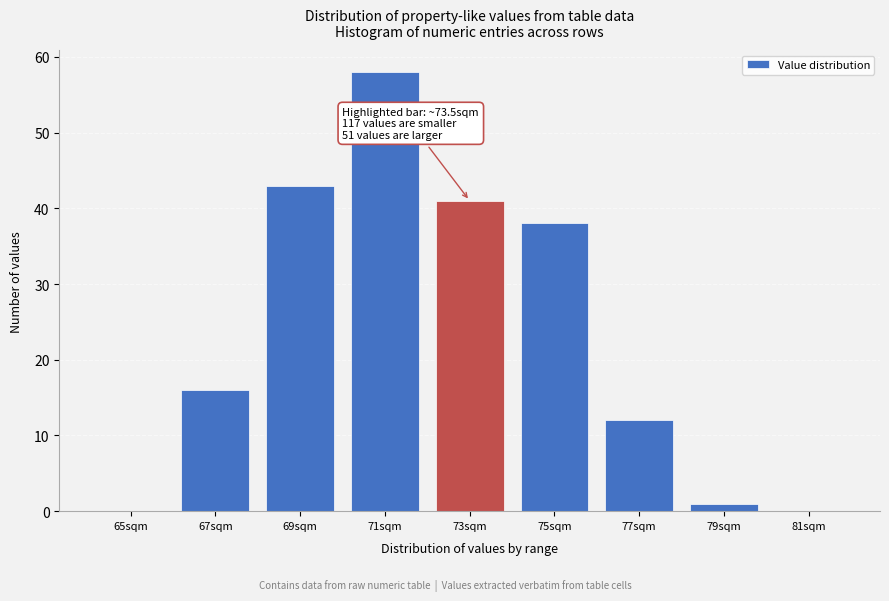

Reading left to right, extract all data points from this chart.

65sqm=0	67sqm=16	69sqm=43	71sqm=58	73sqm=41	75sqm=38	77sqm=12	79sqm=1	81sqm=0